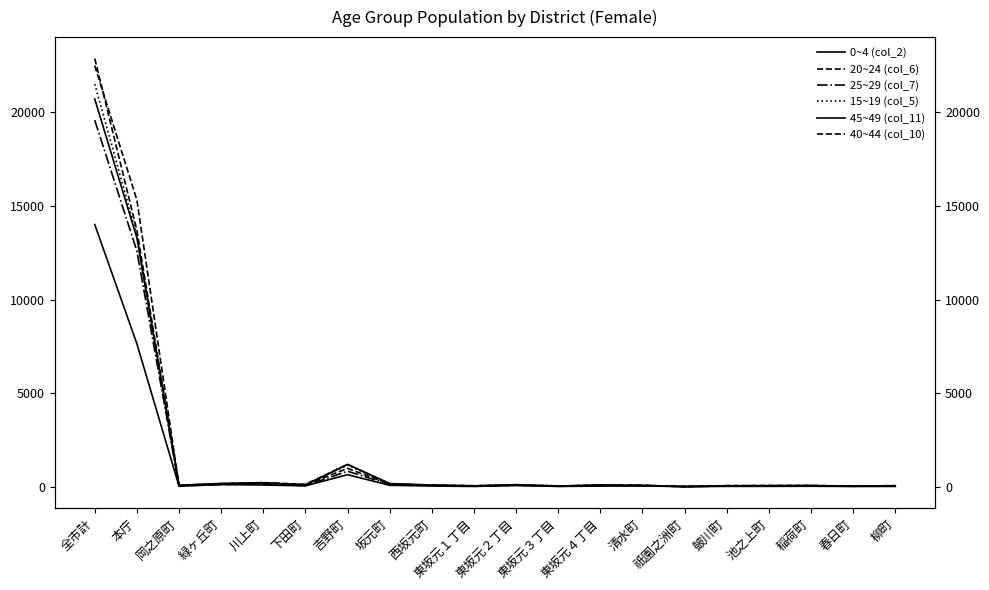

True or false: 25~29 (col_7) has more than 2 interior local peaks.

True